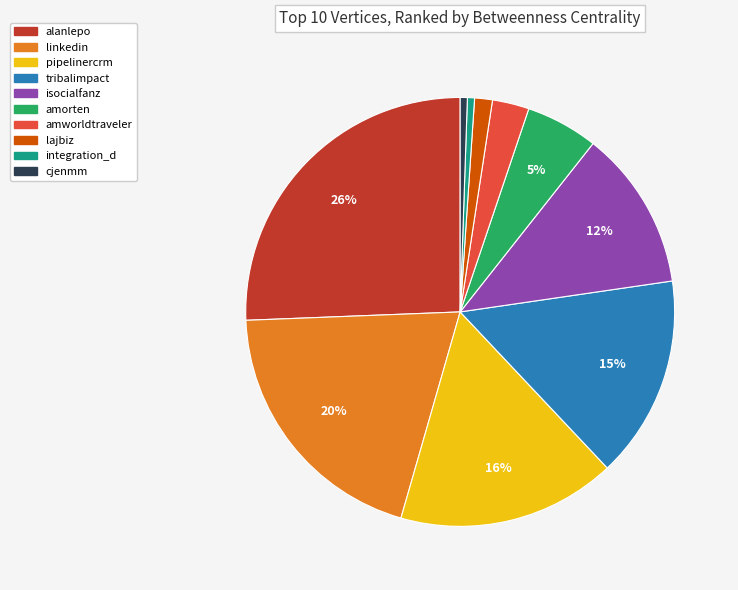

To the nearest percent, what portion does cjenmm represent?

1%